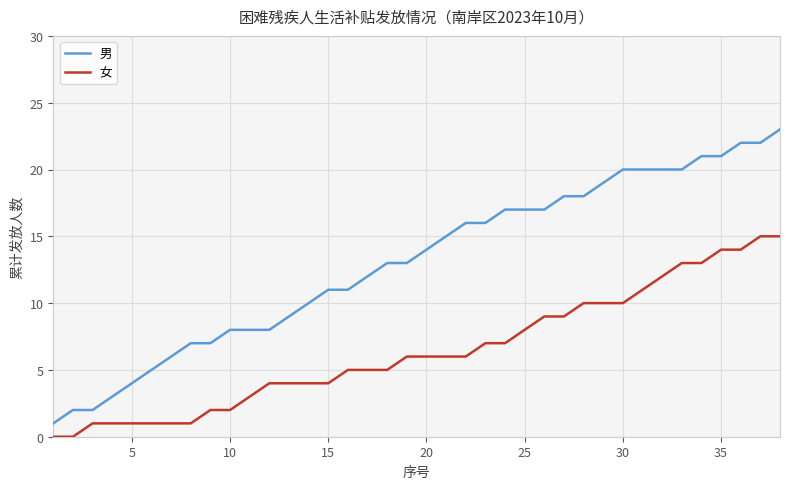

Which series has the largest total across all categories?

男